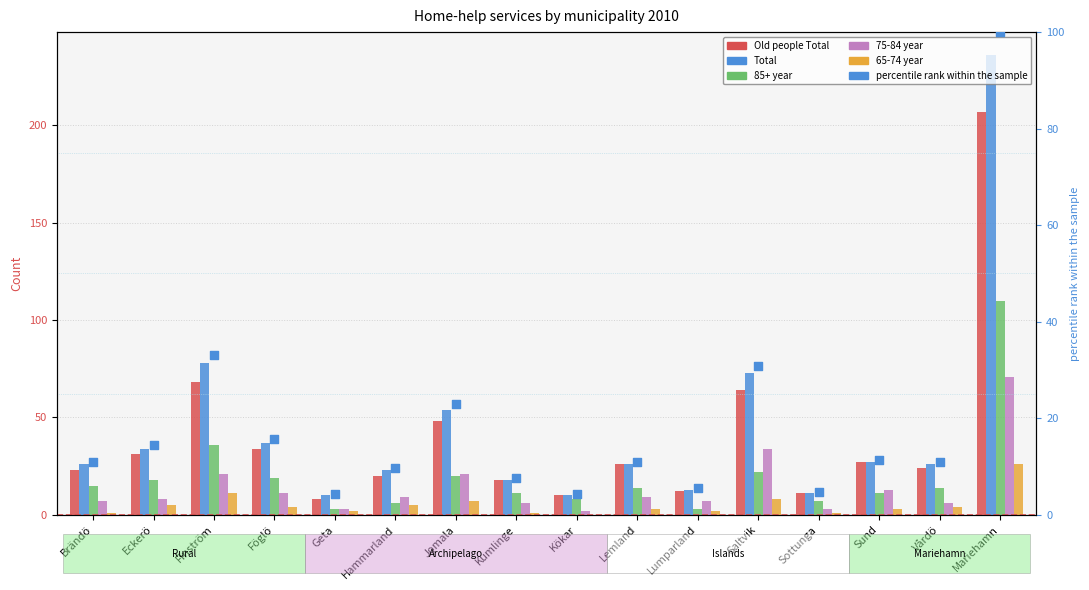

At how many categories does at least one series exceed 206?

1